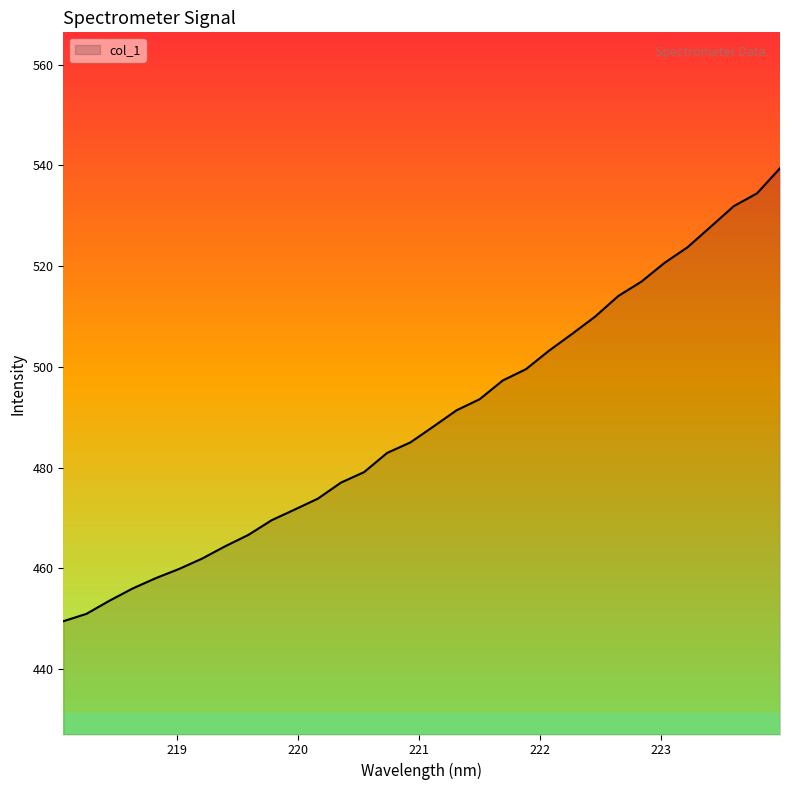

Does the chart display data point markers on the line(s)?

No